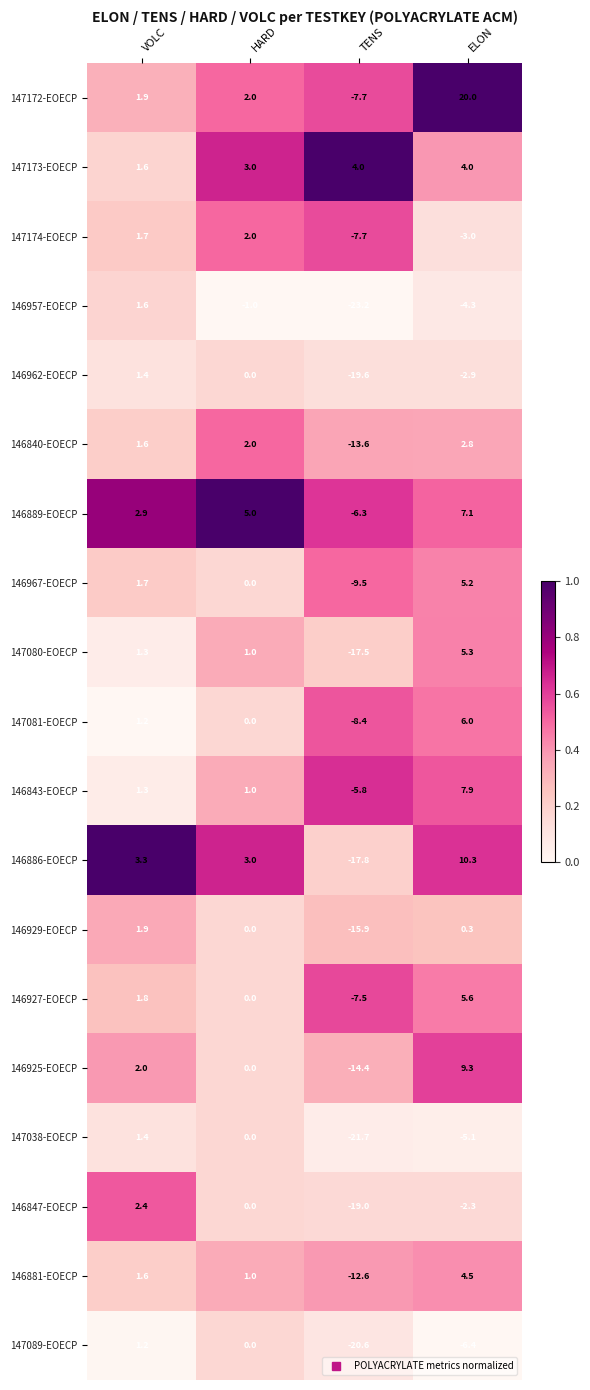

Where does the 147081-EOECP series first go above 1?

VOLC